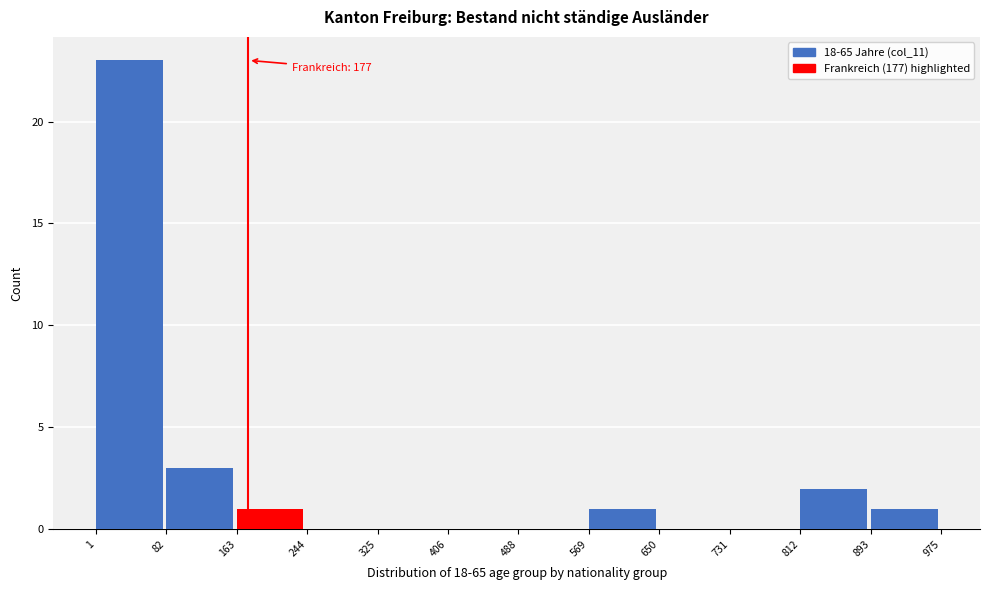

Which range on the x-axis has the tallest bar?

1 to 82